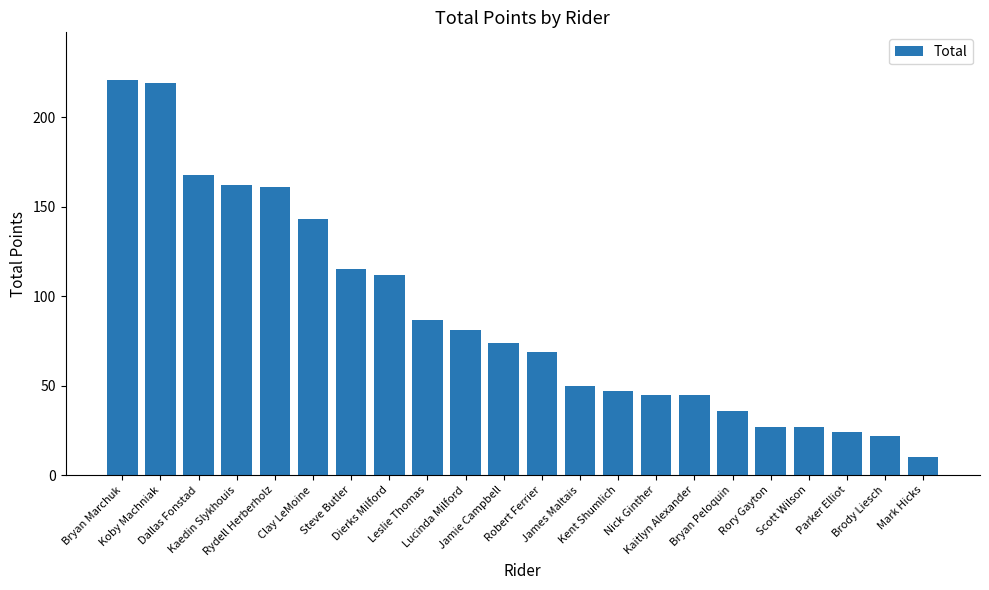

What is the sum of the values at Dallas Fonstad and Steve Butler?

283